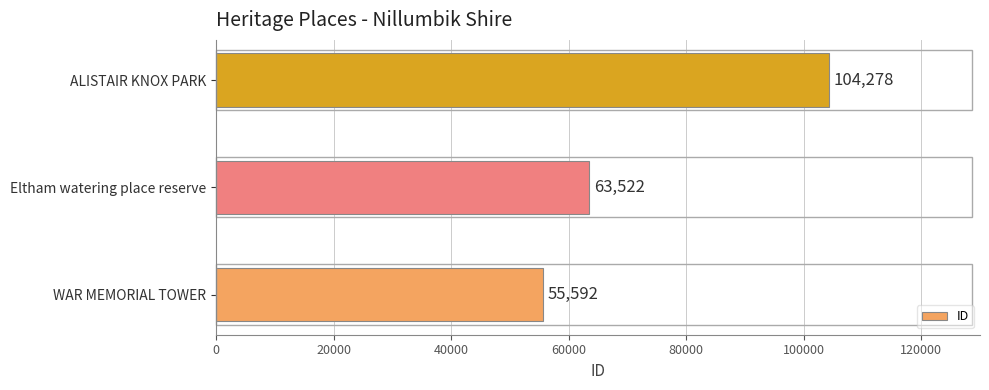

What is the difference between the maximum and minimum values?

48686